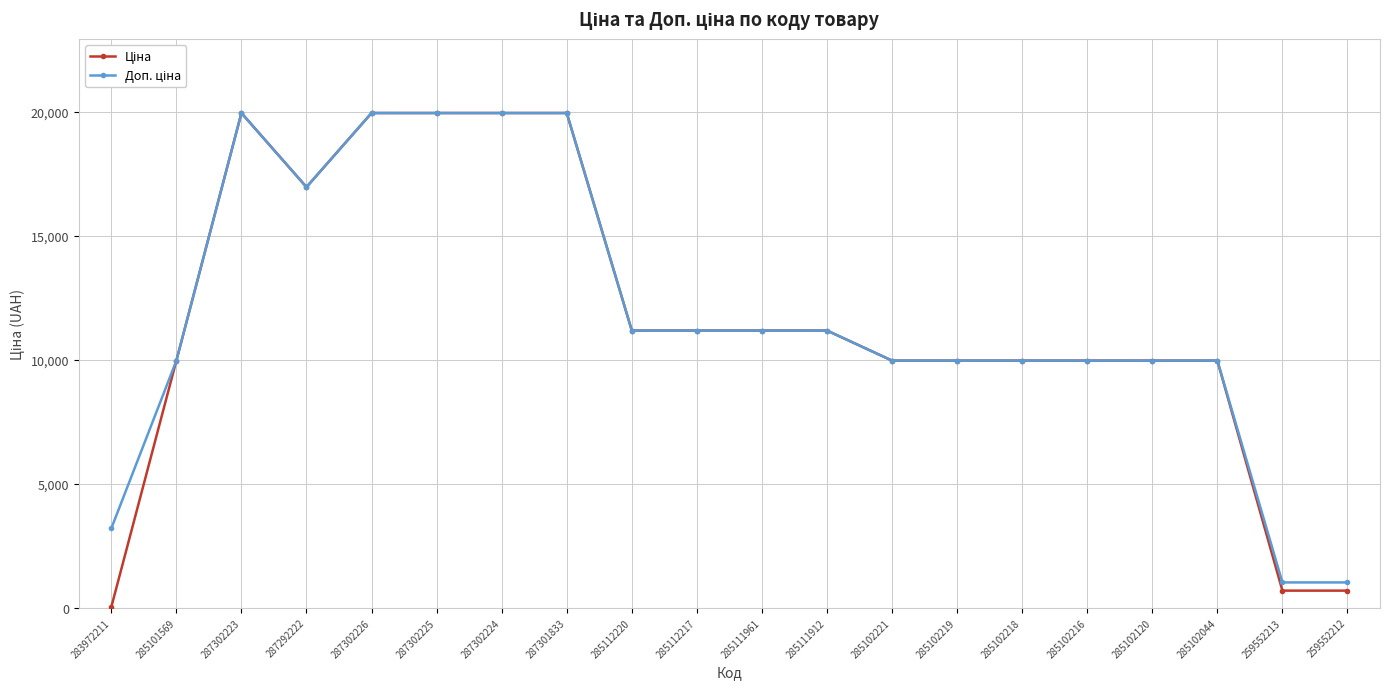

Which category has the lowest value across all series?

283972211